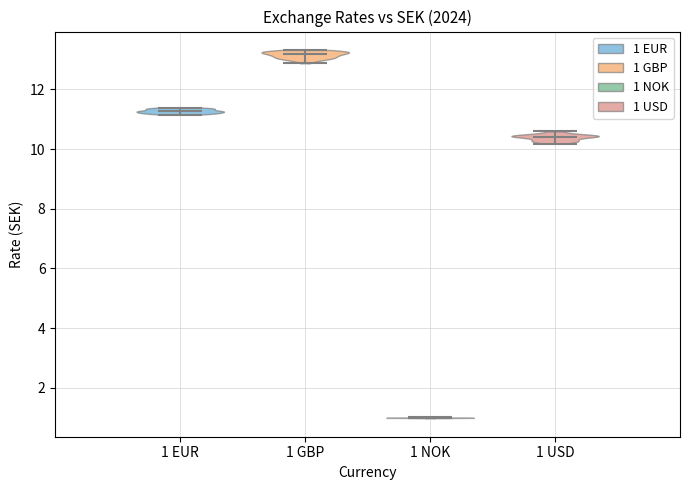

Reading left to right, read every violin against the y-axis: where its median line is, and the lowest and highest points it reaches. The values are not printed on the chart, so give them approximately, as read against the axis.

1 EUR: median line 11.2, lowest point 11.2, highest point 11.4
1 GBP: median line 13.2, lowest point 12.8, highest point 13.4
1 NOK: median line 1.0, lowest point 1.0, highest point 1.0
1 USD: median line 10.4, lowest point 10.2, highest point 10.6